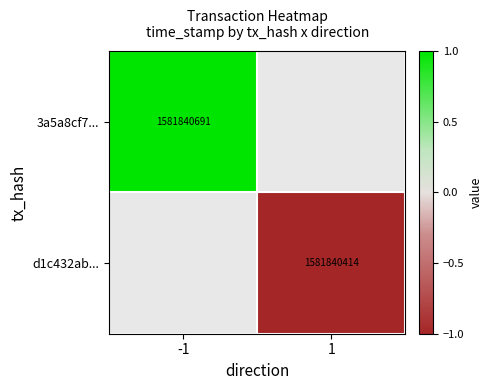

The 3a5a8cf7... series shows 1581840691 at -1. True or false?

True